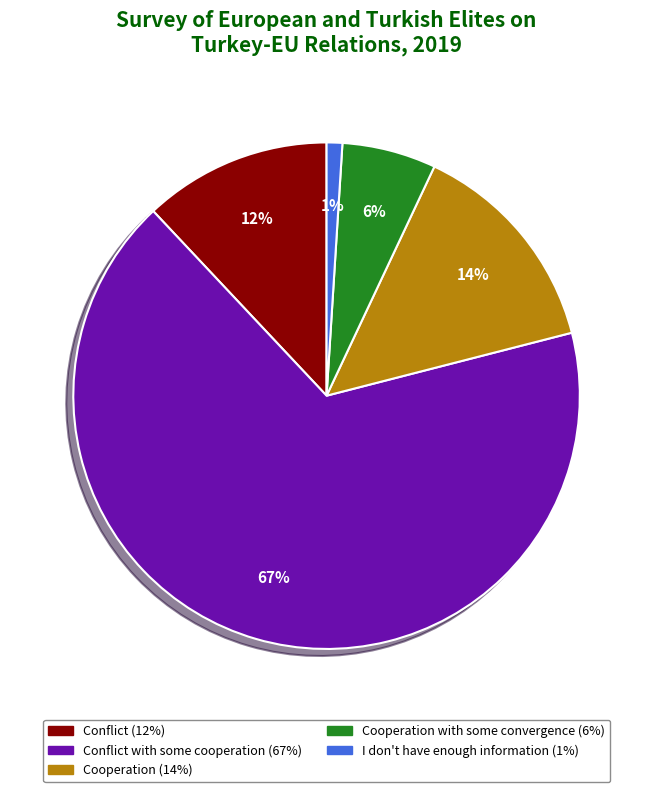

To the nearest percent, what is the difference between the largest and smallest slice percentages?

66%